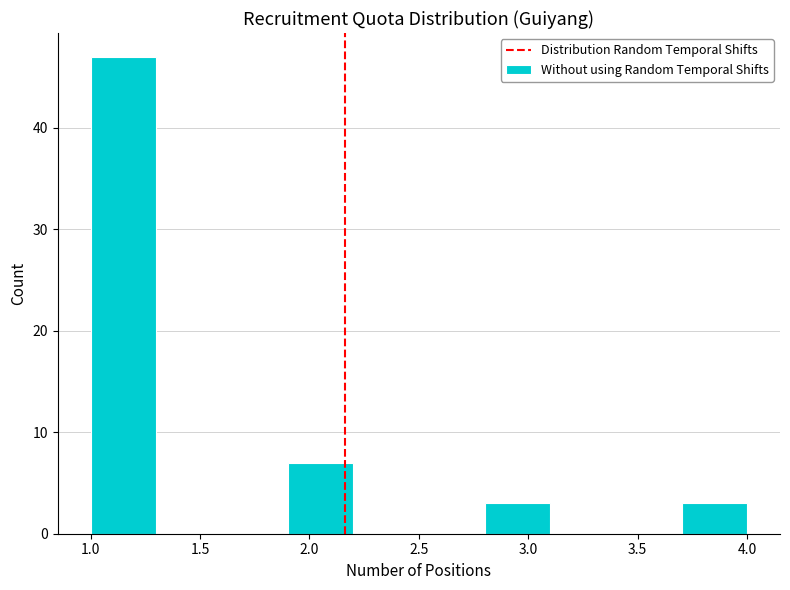

How tall is the bar that spans 1.0 to 1.3 on the x-axis? The values are not printed on the chart, so give them approximately, as read against the axis.

47